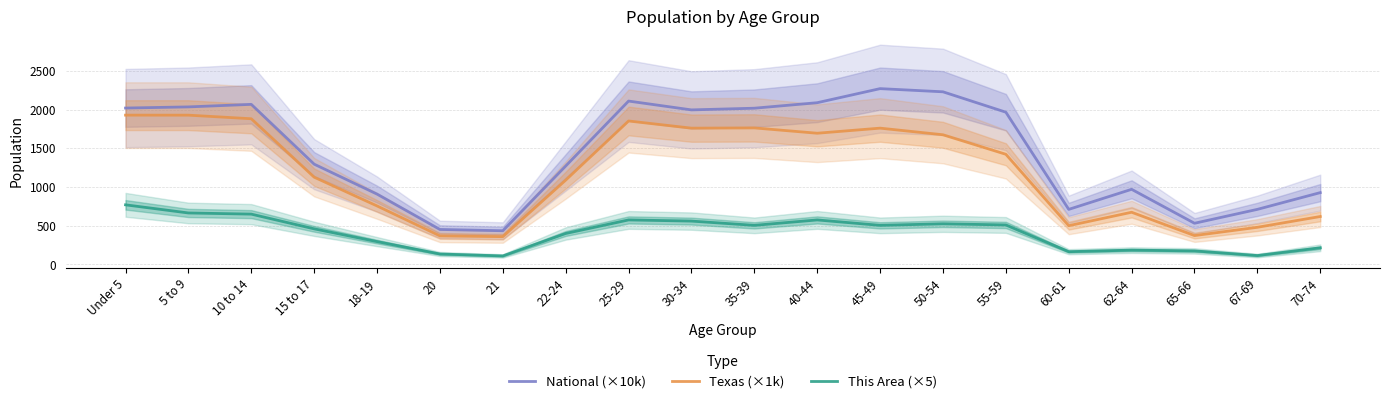

What position from the left is 55-59?

15